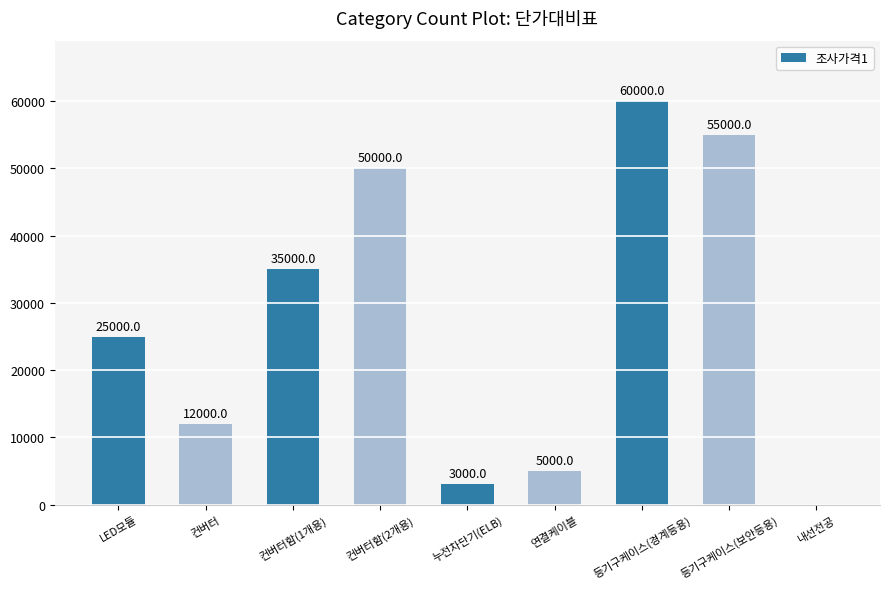

At which category does the chart reach its peak across all series?

등기구케이스(경계등용)